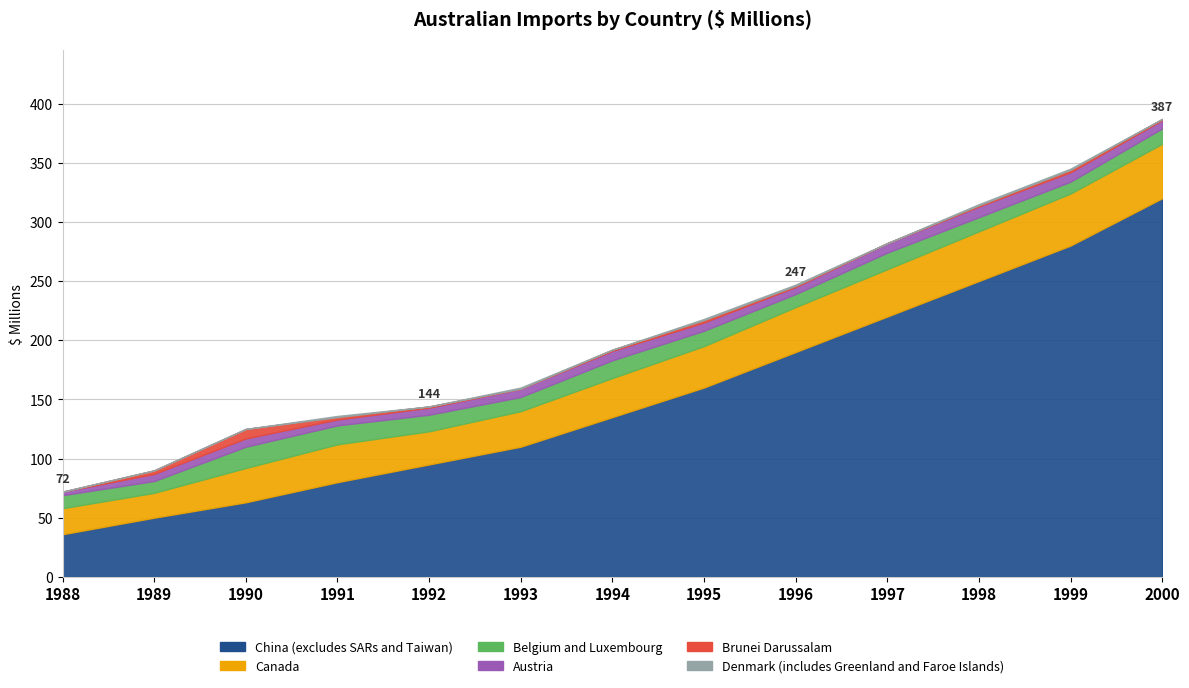

Which category has the highest value in the Denmark (includes Greenland and Faroe Islands) series?

1991